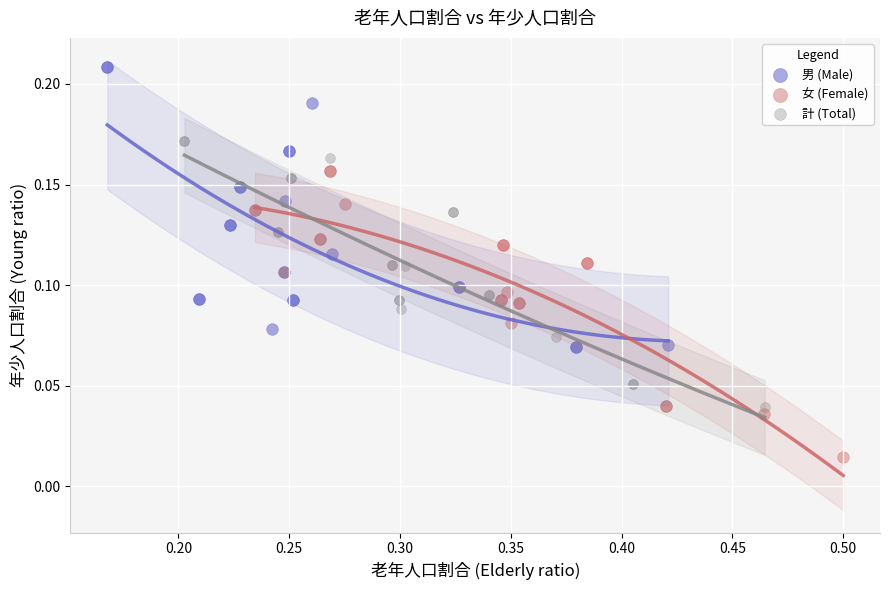

Which series reaches the maximum Y coordinate?

男 (Male)